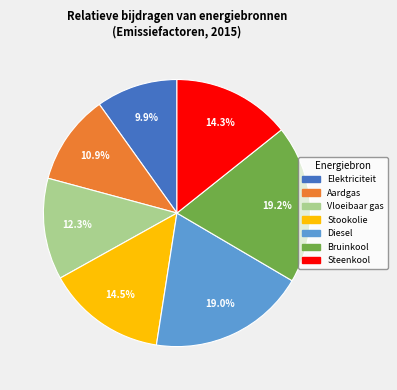

Does Stookolie represent more than half of the total?

No